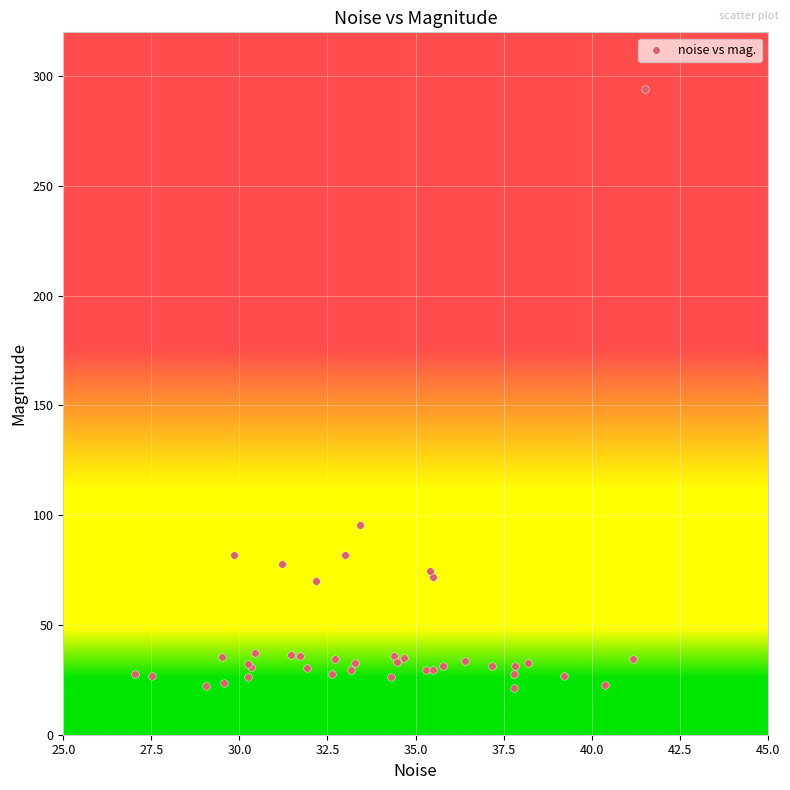

What Y value in the scatter plot is closest to 157?

95.7